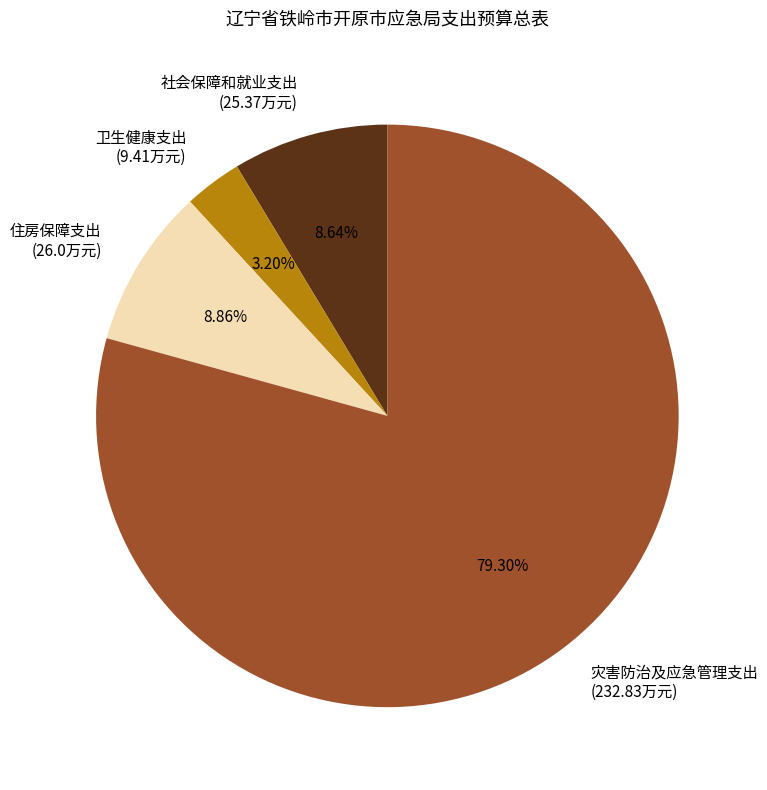

What is the ratio of the value at 住房保障支出 to the value at 卫生健康支出?

2.8